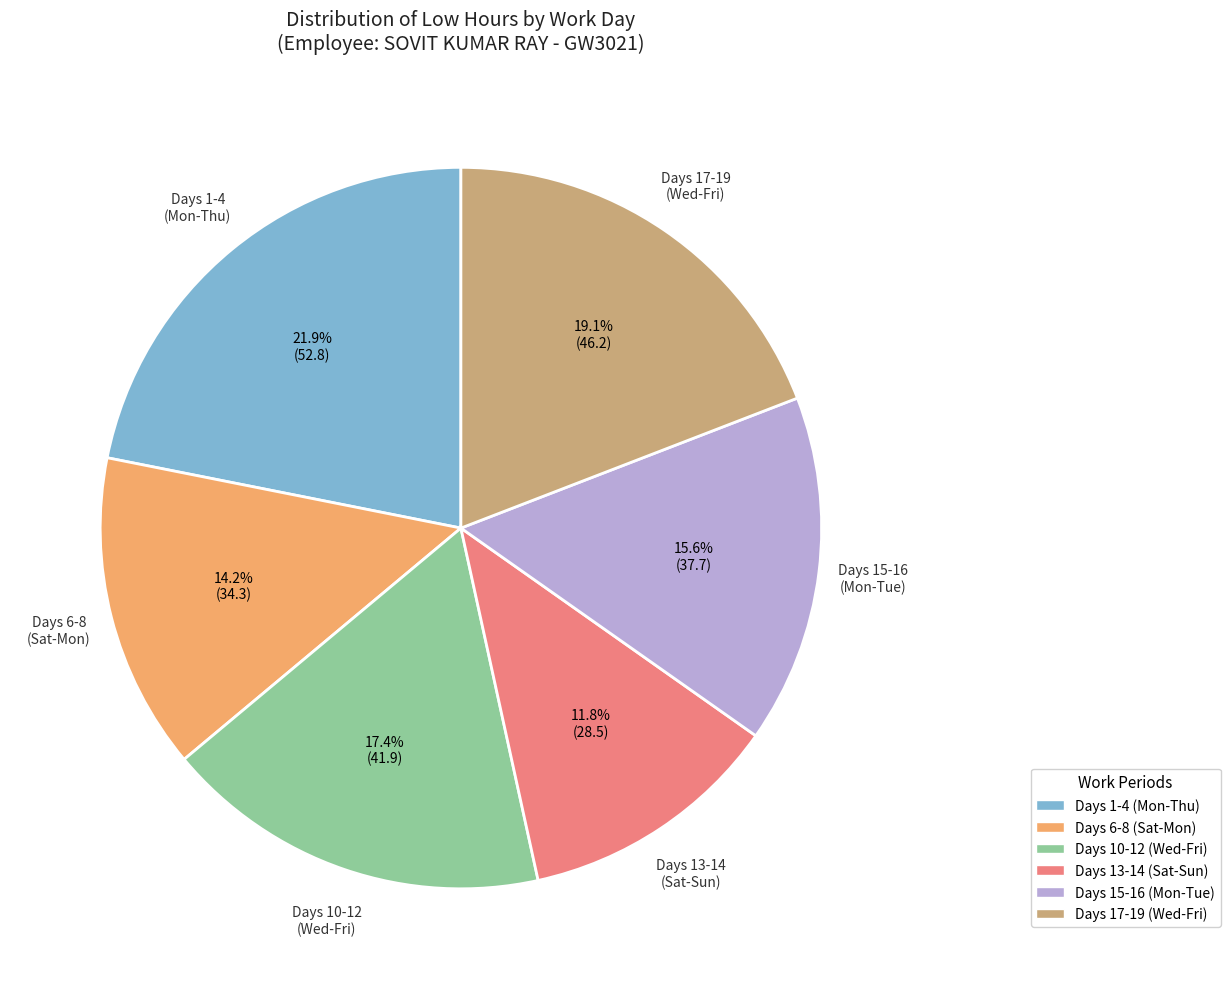

Does any single category account for the majority?

No